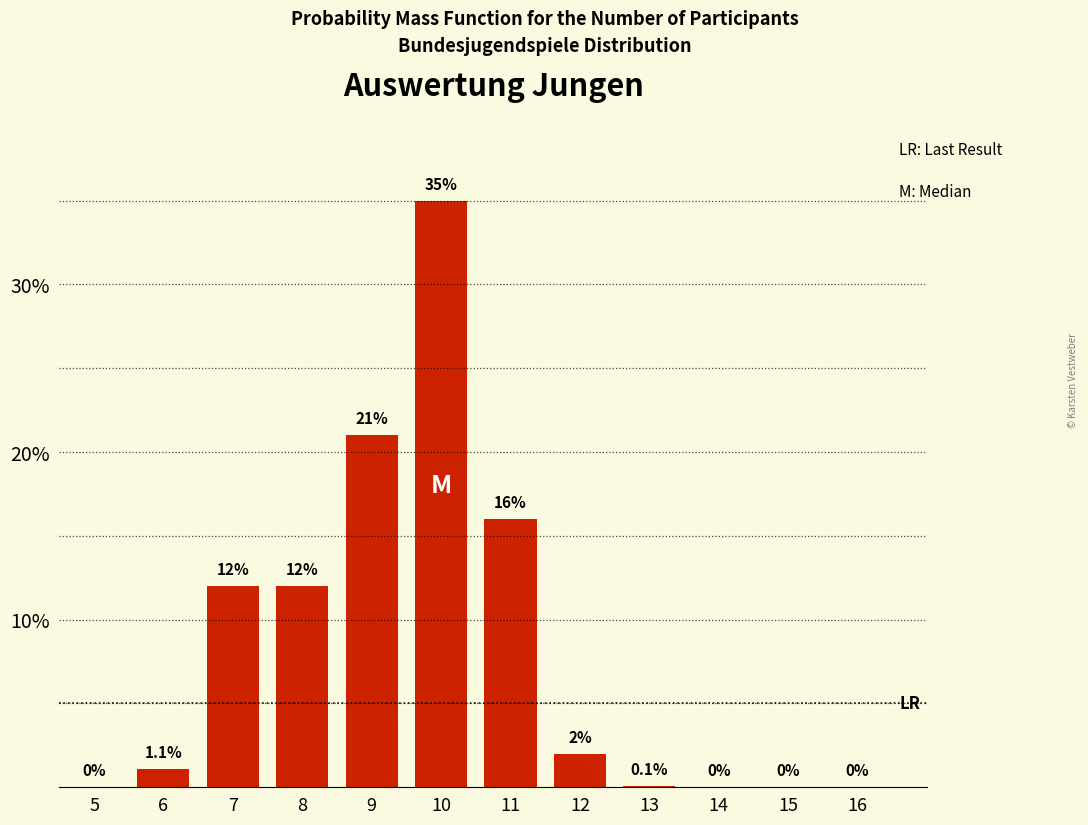

Reading left to right, transcribe all the data shown in this chart.

5=0.0	6=1.1	7=12.0	8=12.0	9=21.0	10=35.0	11=16.0	12=2.0	13=0.1	14=0.0	15=0.0	16=0.0